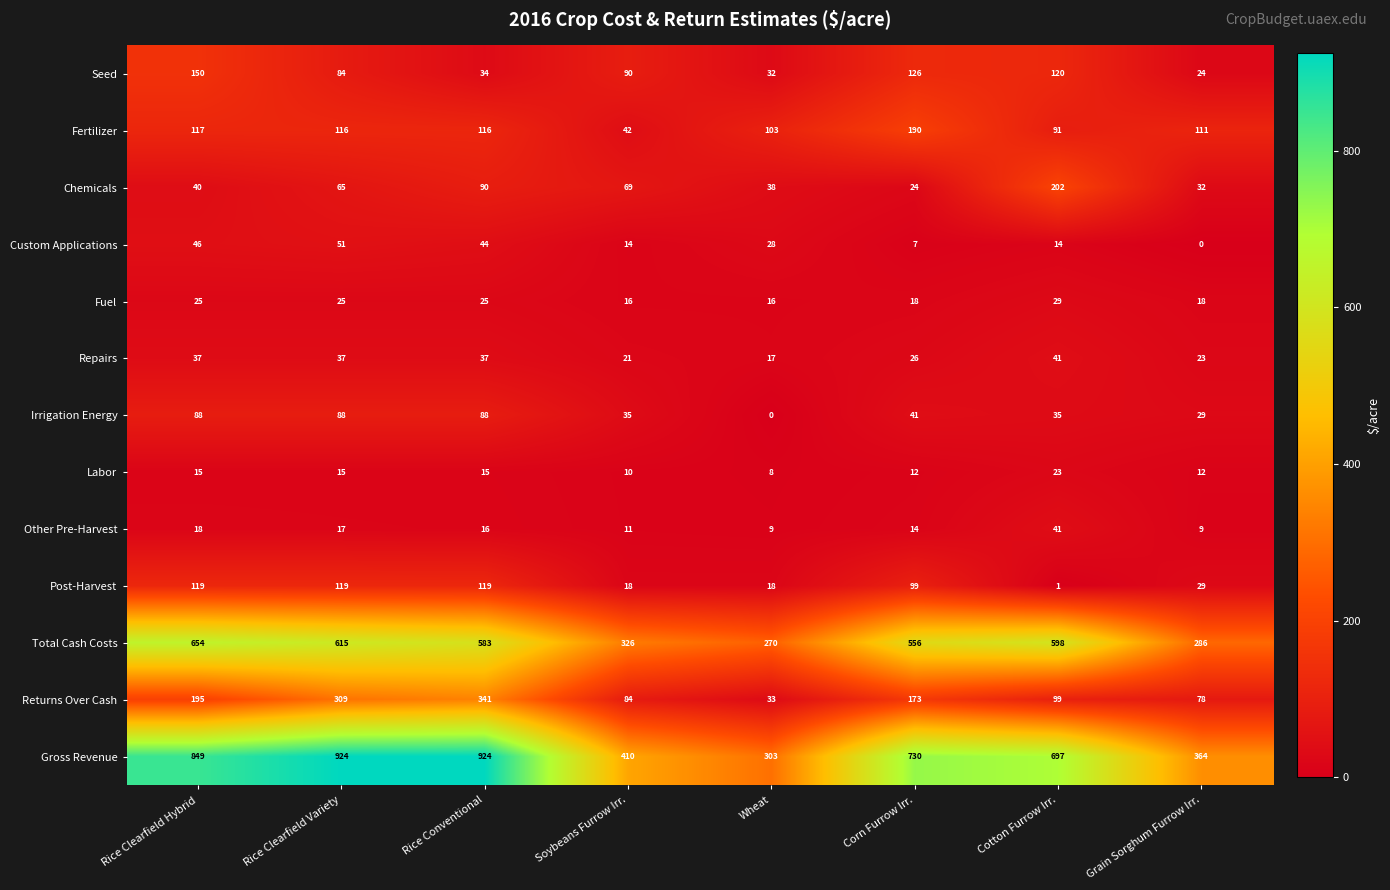

What is the total value across all series at Cotton Furrow Irr.?

1991